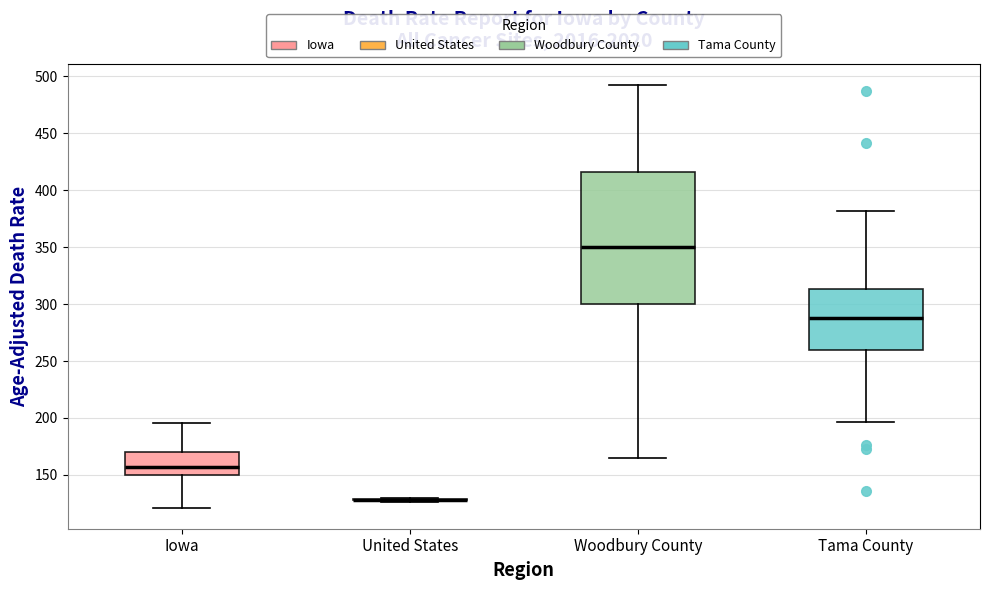

Reading left to right, read every box against the y-axis: the position of its median line, the range the box covers, and the ends of its whiskers. The values are not printed on the chart, so give them approximately, as read against the axis.

Iowa: median 155, box 150 to 170, whiskers 120 to 195
United States: box collapsed to a line at 130, whiskers 125 to 130
Woodbury County: median 350, box 300 to 415, whiskers 165 to 495
Tama County: median 285, box 260 to 315, whiskers 195 to 380